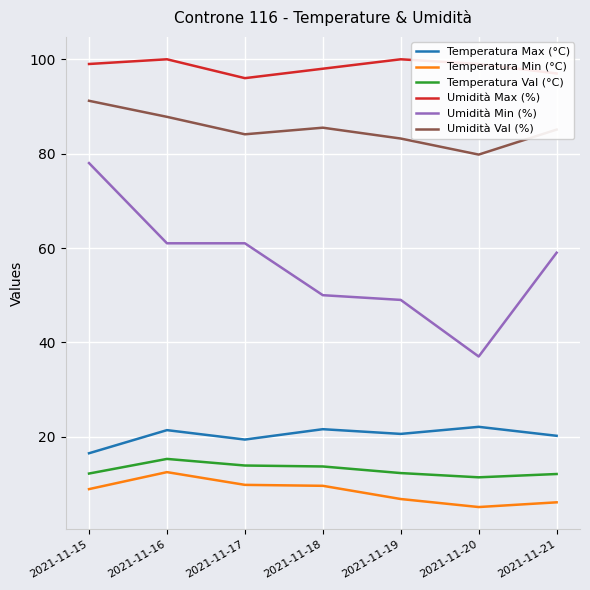

True or false: Umidità Min (%) and Temperatura Val (°C) intersect in this chart.

False